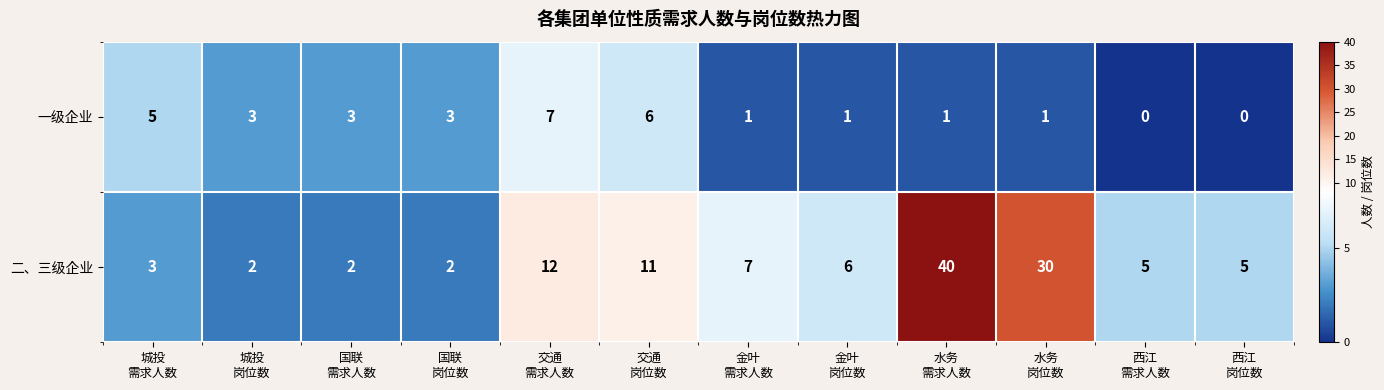

List the series in order of their peak value, highest first.

二、三级企业, 一级企业